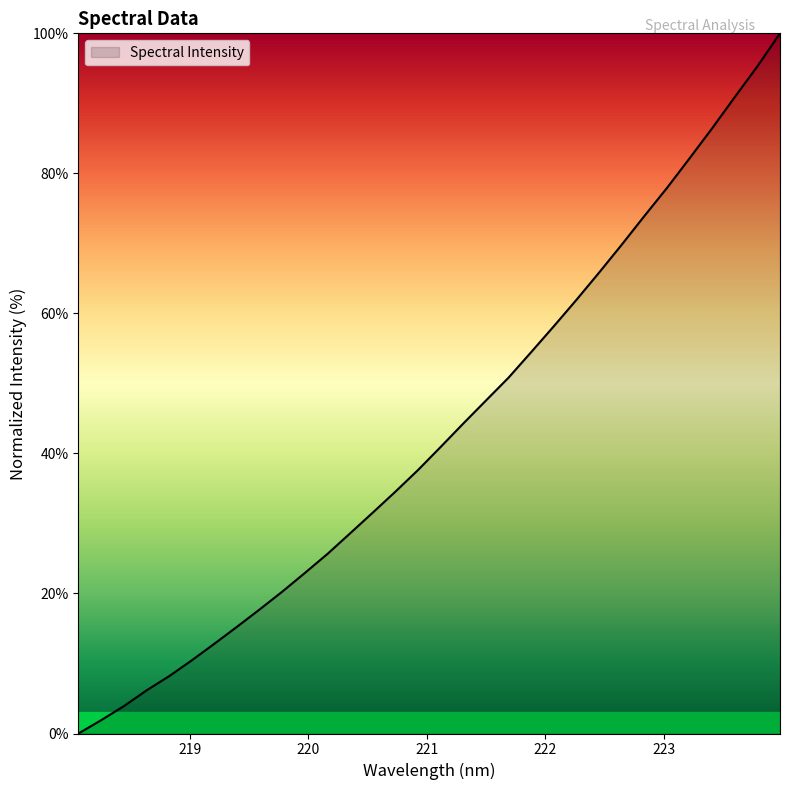

What is the maximum value shown in the chart?

100.0